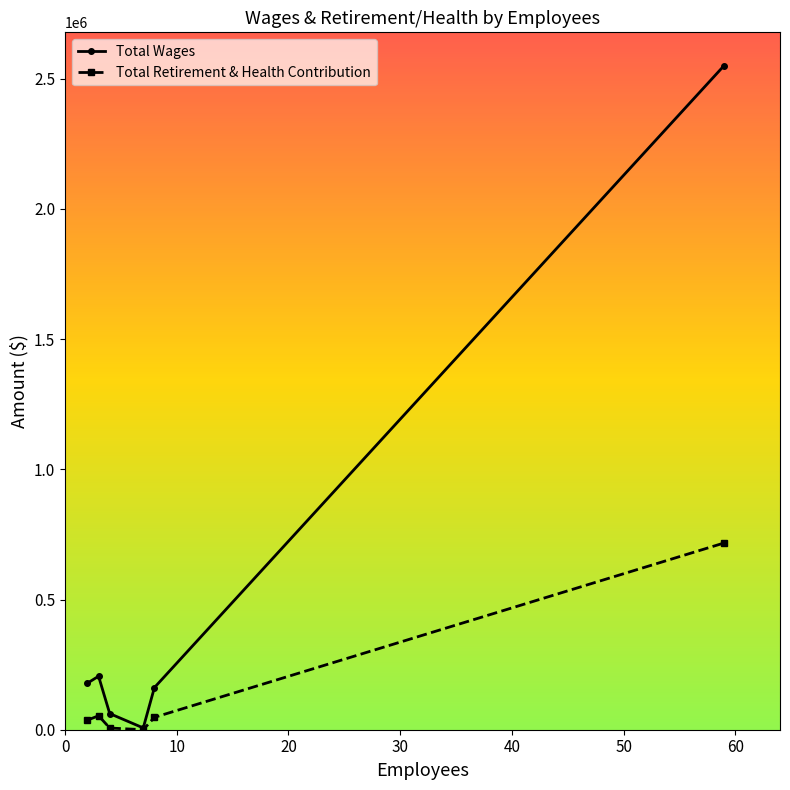

What is the maximum value shown in the chart?

2550429